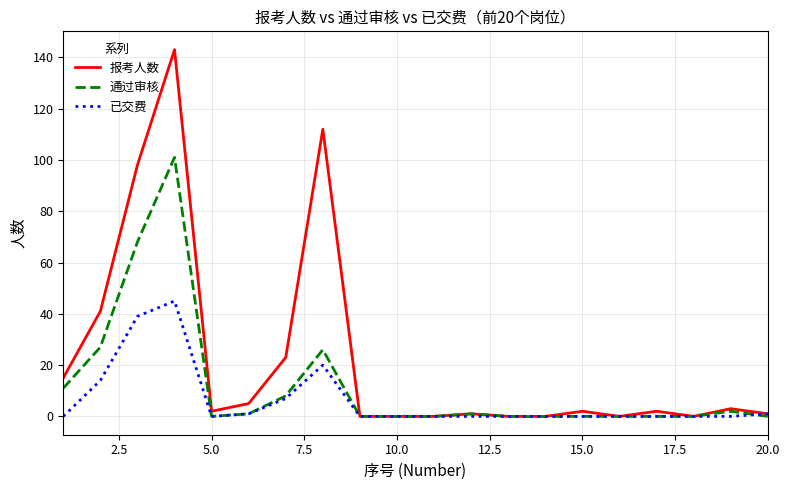

What is the sum of all 报考人数 values?

448